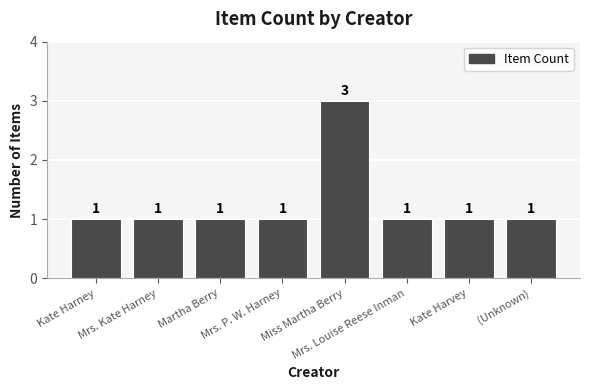

Reading right to left, extract all data points from this chart.

(Unknown)=1	Kate Harvey=1	Mrs. Louise Reese Inman=1	Miss Martha Berry=3	Mrs. P. W. Harney=1	Martha Berry=1	Mrs. Kate Harney=1	Kate Harney=1